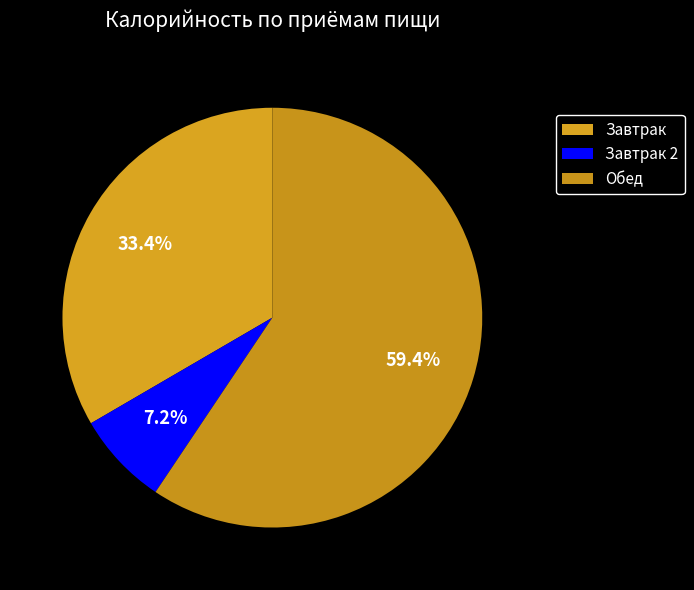

Which category accounts for the majority?

Обед